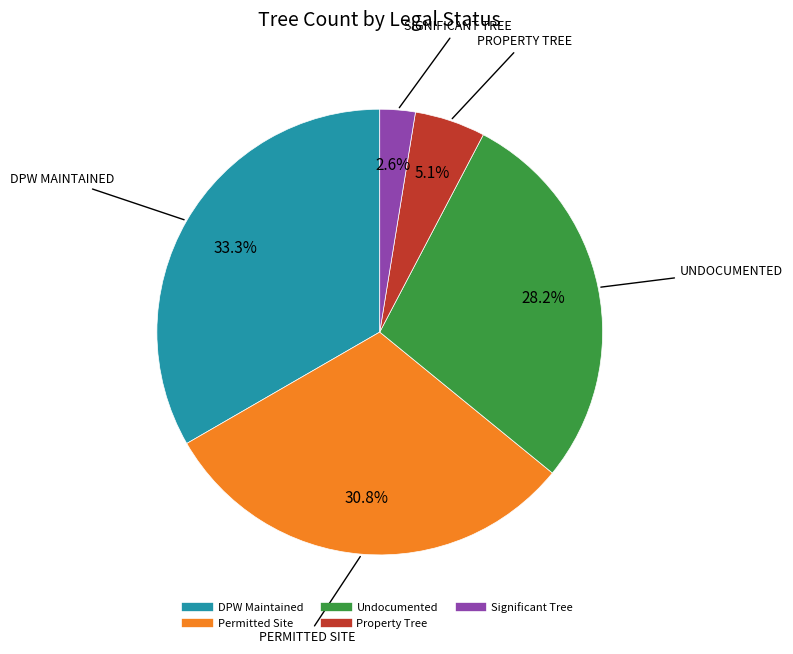

Does Permitted Site represent more than half of the total?

No